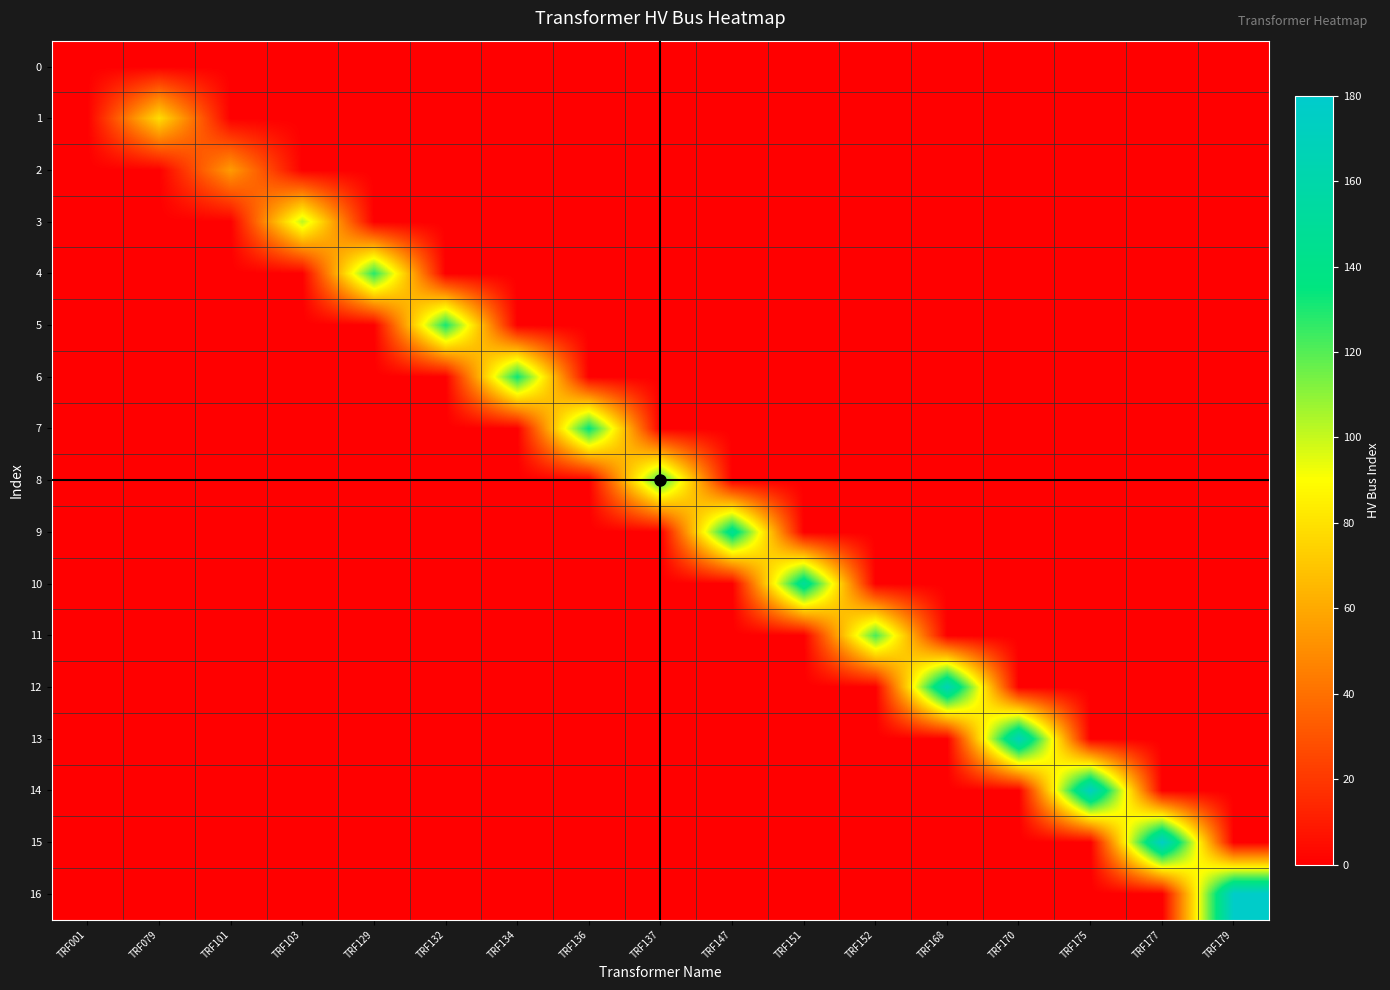

Reading left to right, transcribe all the data shown in this chart.

0: TRF001=0	TRF079=0	TRF101=0	TRF103=0	TRF129=0	TRF132=0	TRF134=0	TRF136=0	TRF137=0	TRF147=0	TRF151=0	TRF152=0	TRF168=0	TRF170=0	TRF175=0	TRF177=0	TRF179=0
1: TRF001=0	TRF079=78	TRF101=0	TRF103=0	TRF129=0	TRF132=0	TRF134=0	TRF136=0	TRF137=0	TRF147=0	TRF151=0	TRF152=0	TRF168=0	TRF170=0	TRF175=0	TRF177=0	TRF179=0
2: TRF001=0	TRF079=0	TRF101=55	TRF103=0	TRF129=0	TRF132=0	TRF134=0	TRF136=0	TRF137=0	TRF147=0	TRF151=0	TRF152=0	TRF168=0	TRF170=0	TRF175=0	TRF177=0	TRF179=0
3: TRF001=0	TRF079=0	TRF101=0	TRF103=102	TRF129=0	TRF132=0	TRF134=0	TRF136=0	TRF137=0	TRF147=0	TRF151=0	TRF152=0	TRF168=0	TRF170=0	TRF175=0	TRF177=0	TRF179=0
4: TRF001=0	TRF079=0	TRF101=0	TRF103=0	TRF129=128	TRF132=0	TRF134=0	TRF136=0	TRF137=0	TRF147=0	TRF151=0	TRF152=0	TRF168=0	TRF170=0	TRF175=0	TRF177=0	TRF179=0
5: TRF001=0	TRF079=0	TRF101=0	TRF103=0	TRF129=0	TRF132=131	TRF134=0	TRF136=0	TRF137=0	TRF147=0	TRF151=0	TRF152=0	TRF168=0	TRF170=0	TRF175=0	TRF177=0	TRF179=0
6: TRF001=0	TRF079=0	TRF101=0	TRF103=0	TRF129=0	TRF132=0	TRF134=133	TRF136=0	TRF137=0	TRF147=0	TRF151=0	TRF152=0	TRF168=0	TRF170=0	TRF175=0	TRF177=0	TRF179=0
7: TRF001=0	TRF079=0	TRF101=0	TRF103=0	TRF129=0	TRF132=0	TRF134=0	TRF136=135	TRF137=0	TRF147=0	TRF151=0	TRF152=0	TRF168=0	TRF170=0	TRF175=0	TRF177=0	TRF179=0
8: TRF001=0	TRF079=0	TRF101=0	TRF103=0	TRF129=0	TRF132=0	TRF134=0	TRF136=0	TRF137=127	TRF147=0	TRF151=0	TRF152=0	TRF168=0	TRF170=0	TRF175=0	TRF177=0	TRF179=0
9: TRF001=0	TRF079=0	TRF101=0	TRF103=0	TRF129=0	TRF132=0	TRF134=0	TRF136=0	TRF137=0	TRF147=146	TRF151=0	TRF152=0	TRF168=0	TRF170=0	TRF175=0	TRF177=0	TRF179=0
10: TRF001=0	TRF079=0	TRF101=0	TRF103=0	TRF129=0	TRF132=0	TRF134=0	TRF136=0	TRF137=0	TRF147=0	TRF151=150	TRF152=0	TRF168=0	TRF170=0	TRF175=0	TRF177=0	TRF179=0
11: TRF001=0	TRF079=0	TRF101=0	TRF103=0	TRF129=0	TRF132=0	TRF134=0	TRF136=0	TRF137=0	TRF147=0	TRF151=0	TRF152=122	TRF168=0	TRF170=0	TRF175=0	TRF177=0	TRF179=0
12: TRF001=0	TRF079=0	TRF101=0	TRF103=0	TRF129=0	TRF132=0	TRF134=0	TRF136=0	TRF137=0	TRF147=0	TRF151=0	TRF152=0	TRF168=167	TRF170=0	TRF175=0	TRF177=0	TRF179=0
13: TRF001=0	TRF079=0	TRF101=0	TRF103=0	TRF129=0	TRF132=0	TRF134=0	TRF136=0	TRF137=0	TRF147=0	TRF151=0	TRF152=0	TRF168=0	TRF170=169	TRF175=0	TRF177=0	TRF179=0
14: TRF001=0	TRF079=0	TRF101=0	TRF103=0	TRF129=0	TRF132=0	TRF134=0	TRF136=0	TRF137=0	TRF147=0	TRF151=0	TRF152=0	TRF168=0	TRF170=0	TRF175=174	TRF177=0	TRF179=0
15: TRF001=0	TRF079=0	TRF101=0	TRF103=0	TRF129=0	TRF132=0	TRF134=0	TRF136=0	TRF137=0	TRF147=0	TRF151=0	TRF152=0	TRF168=0	TRF170=0	TRF175=0	TRF177=176	TRF179=0
16: TRF001=0	TRF079=0	TRF101=0	TRF103=0	TRF129=0	TRF132=0	TRF134=0	TRF136=0	TRF137=0	TRF147=0	TRF151=0	TRF152=0	TRF168=0	TRF170=0	TRF175=0	TRF177=0	TRF179=178